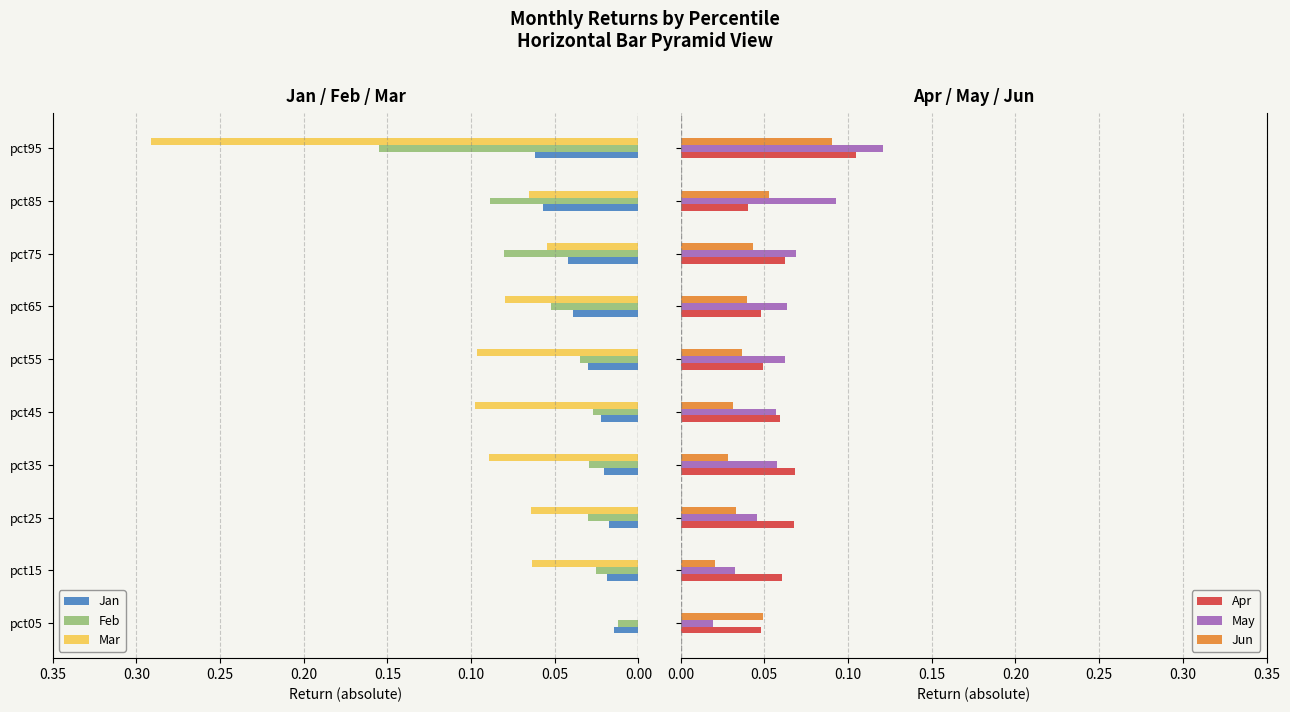

Is the value of Mar at pct35 greater than the value of Feb at pct35?

Yes